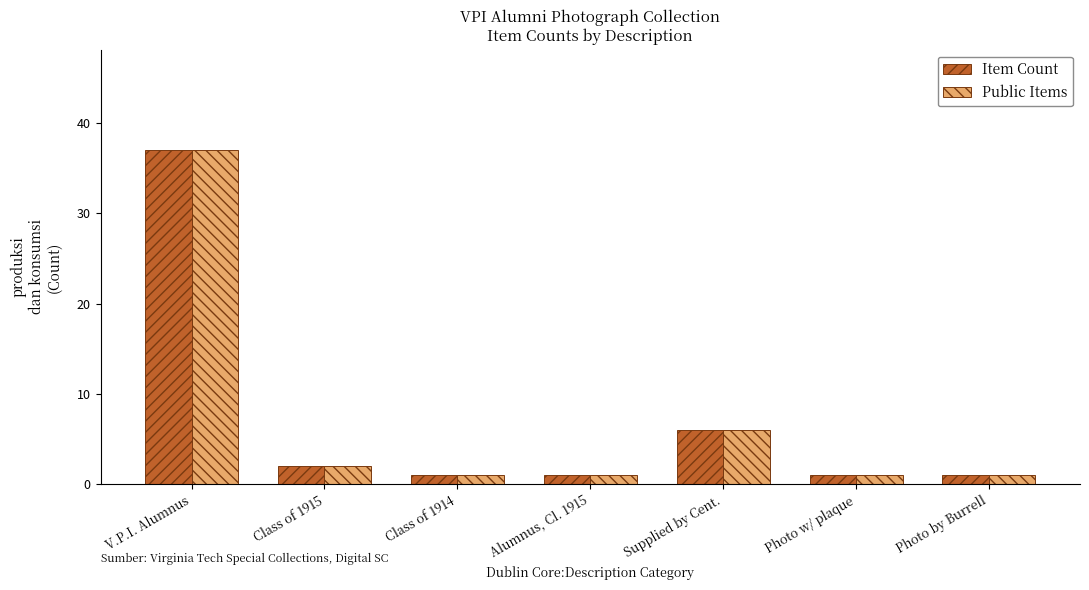

At which label is Public Items closest to 19?

Supplied by Cent.